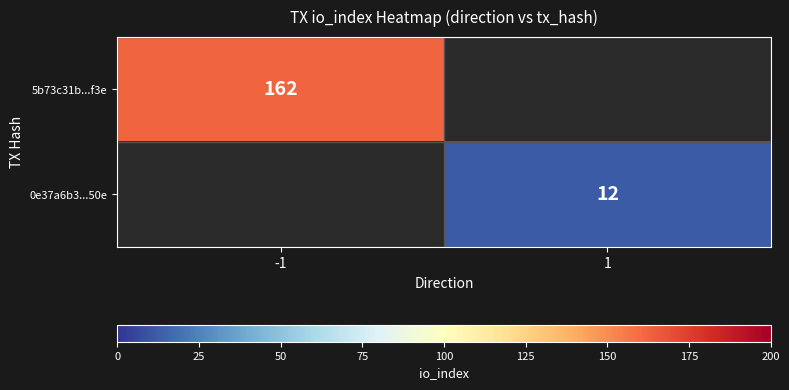

The 0e37a6b3...50e series shows 12 at 1. True or false?

True